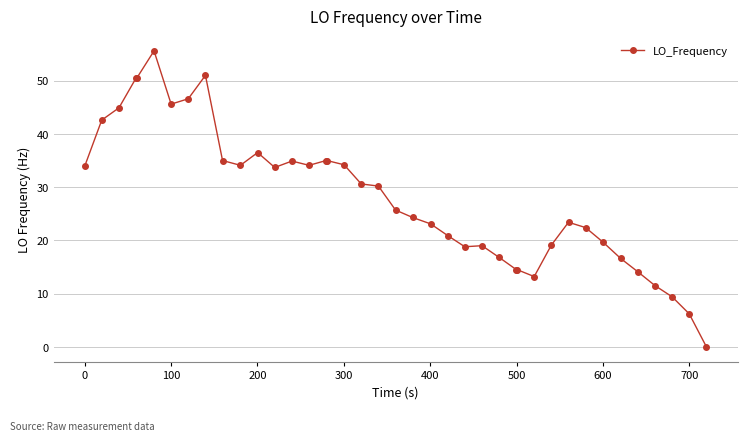

What is the difference between the second highest and minimum values?

51.0